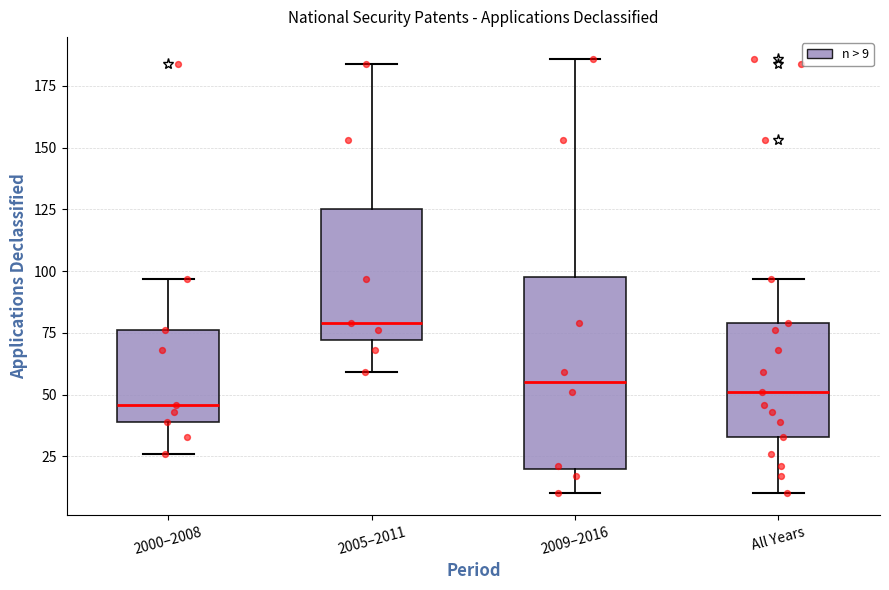

Where does the lower whisker of the box for 2000–2008 end on the y-axis? The values are not printed on the chart, so give them approximately, as read against the axis.

25